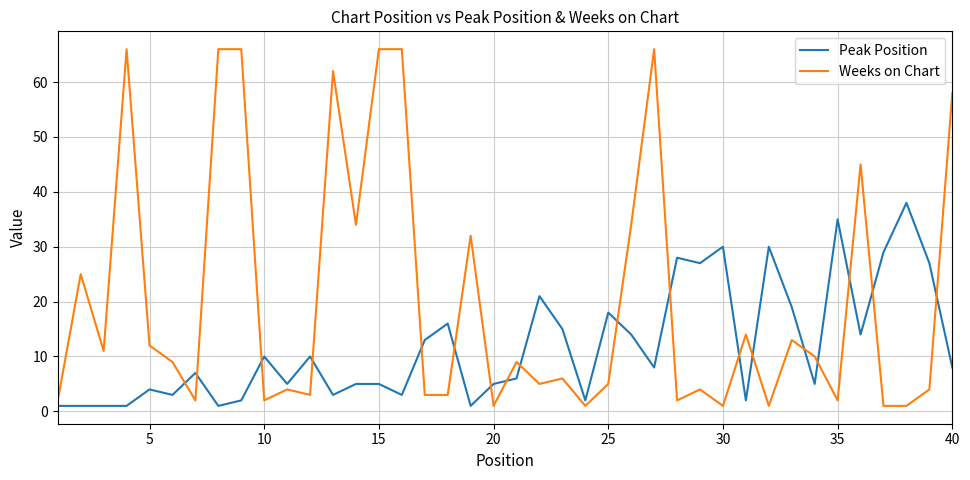

List the series in order of their overall mean, lowest first.

Peak Position, Weeks on Chart